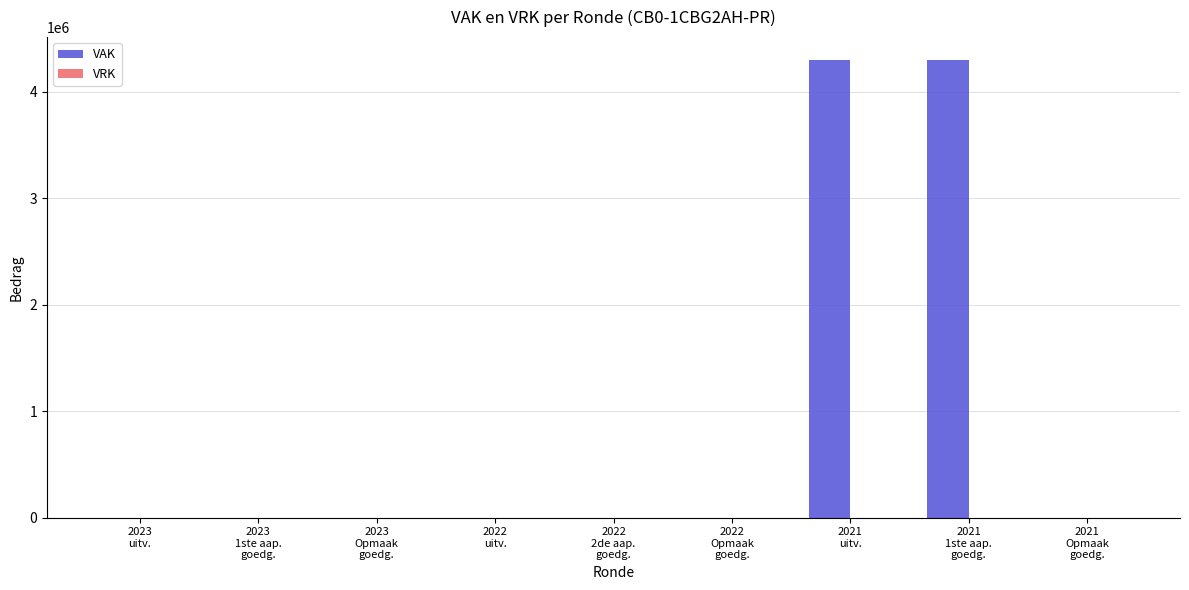

What is the maximum value shown in the chart?

4300000